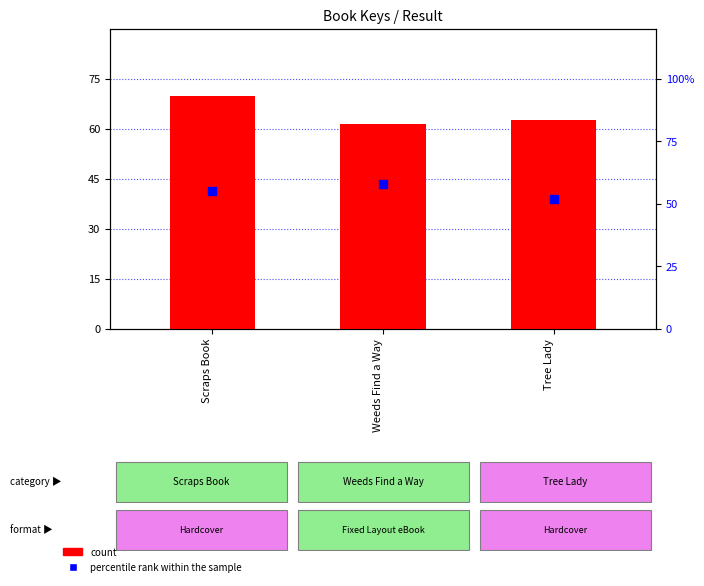

Which series has the largest total across all categories?

count